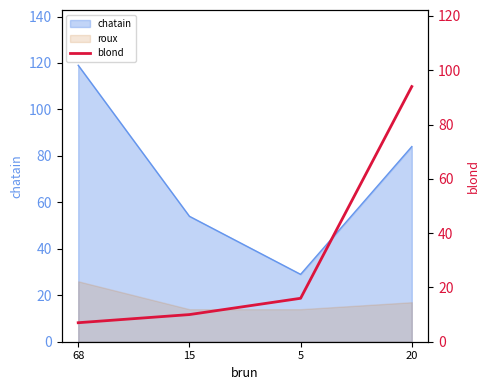

Is it true that the value at 20 is 94?

True